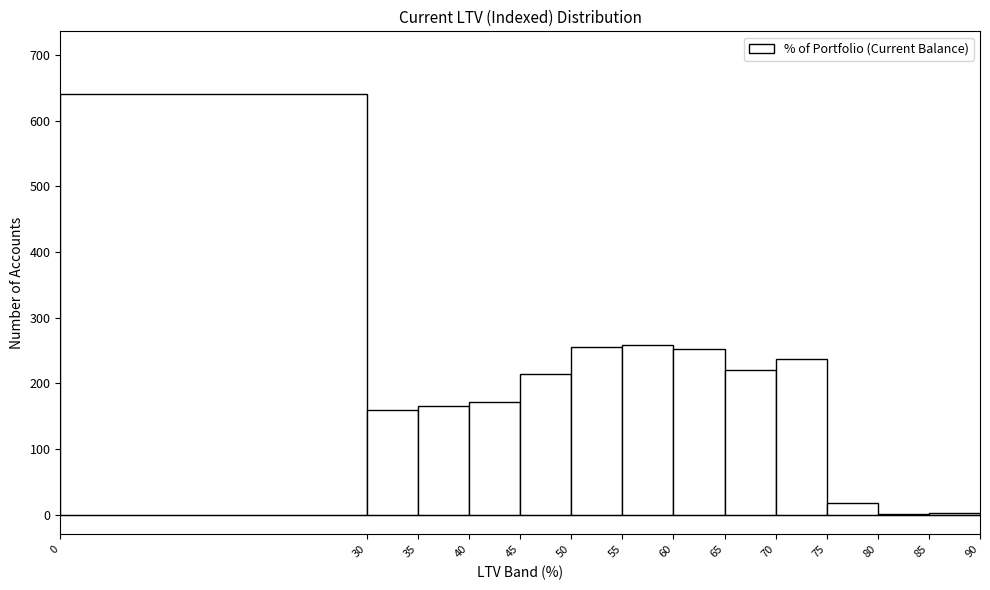

Over which range of the x-axis is the bar tallest?

0 to 30